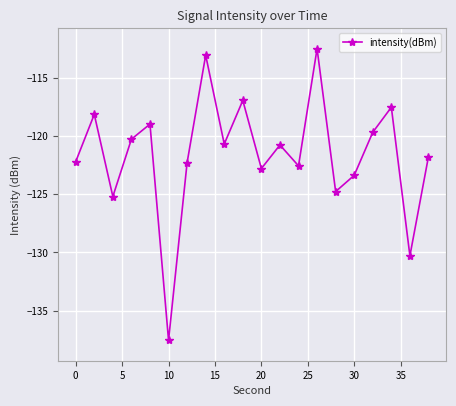

How many points are higher than both their immediate neighbors (excluding endpoints)?

7